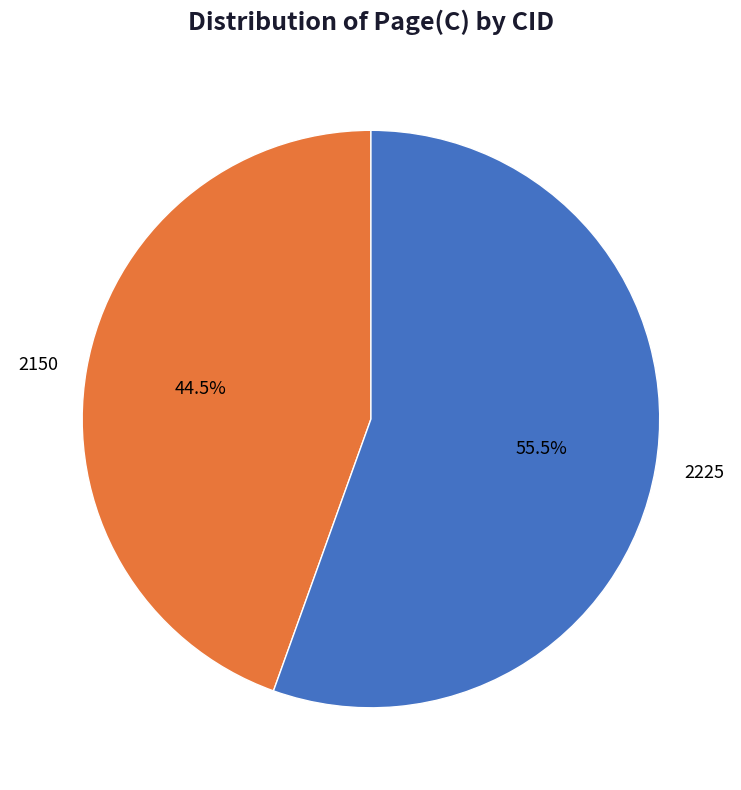

Does 2225 account for over 50% of the chart?

Yes